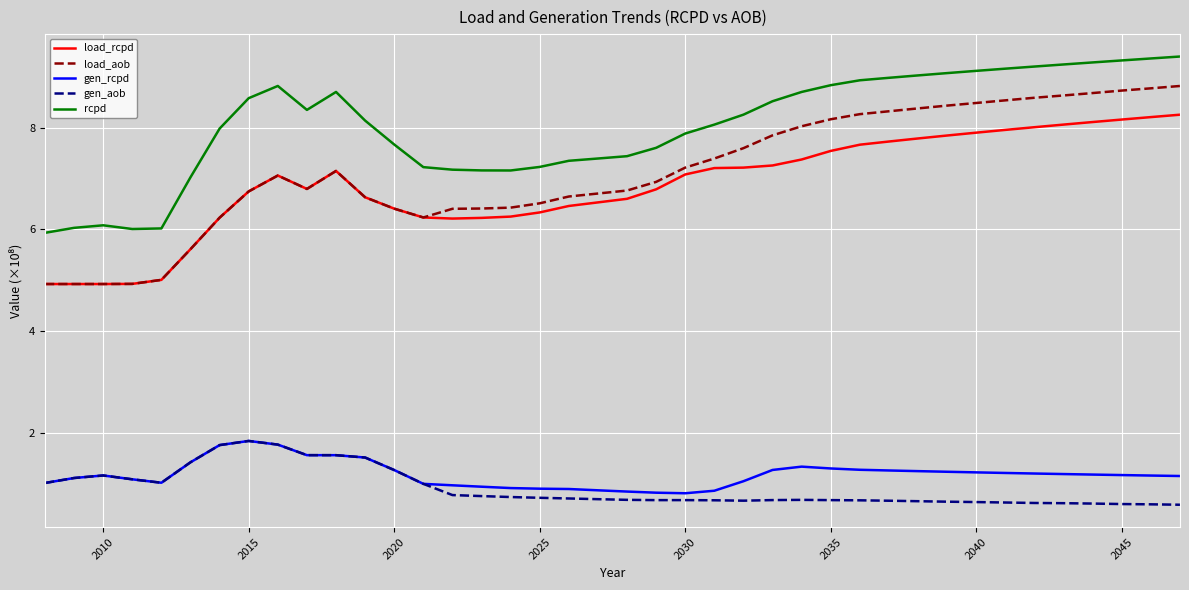

True or false: load_rcpd and gen_aob intersect in this chart.

False